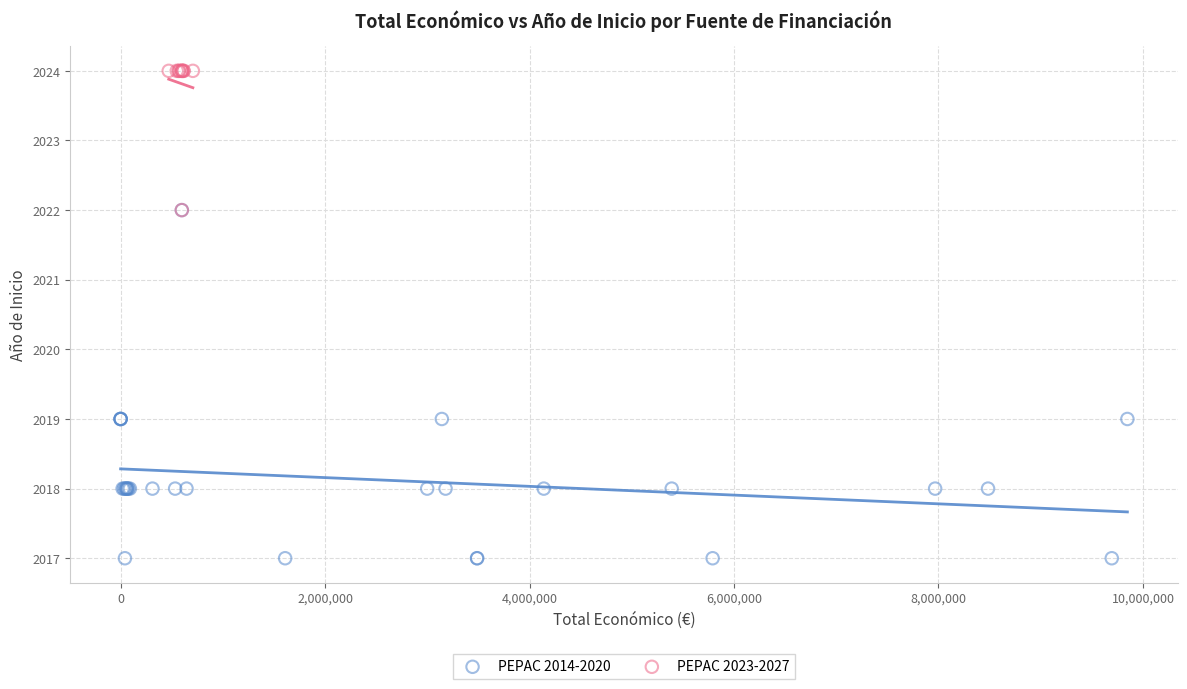

Which series reaches the minimum Y coordinate?

PEPAC 2014-2020